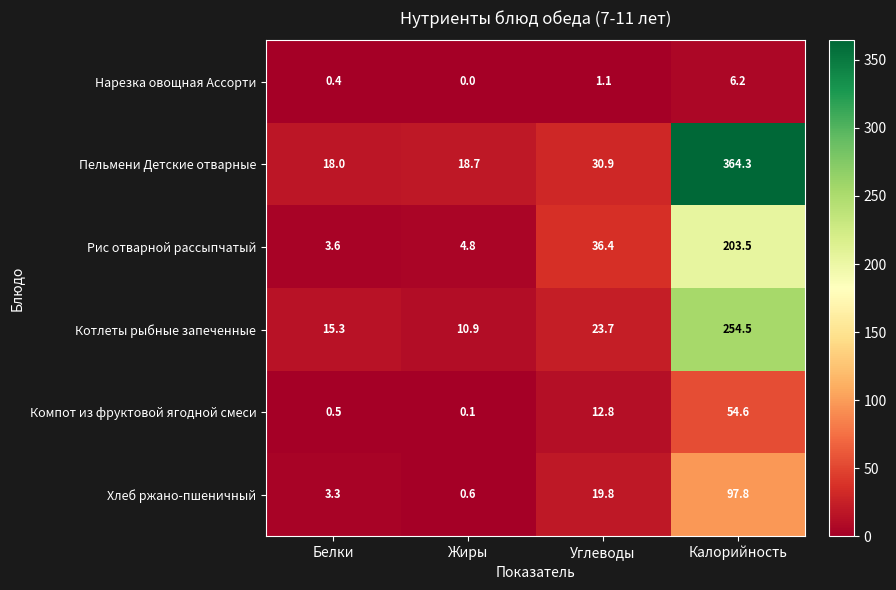

At Калорийность, list the series in order from smallest to largest.

Нарезка овощная Ассорти, Компот из фруктовой ягодной смеси, Хлеб ржано-пшеничный, Рис отварной рассыпчатый, Котлеты рыбные запеченные, Пельмени Детские отварные